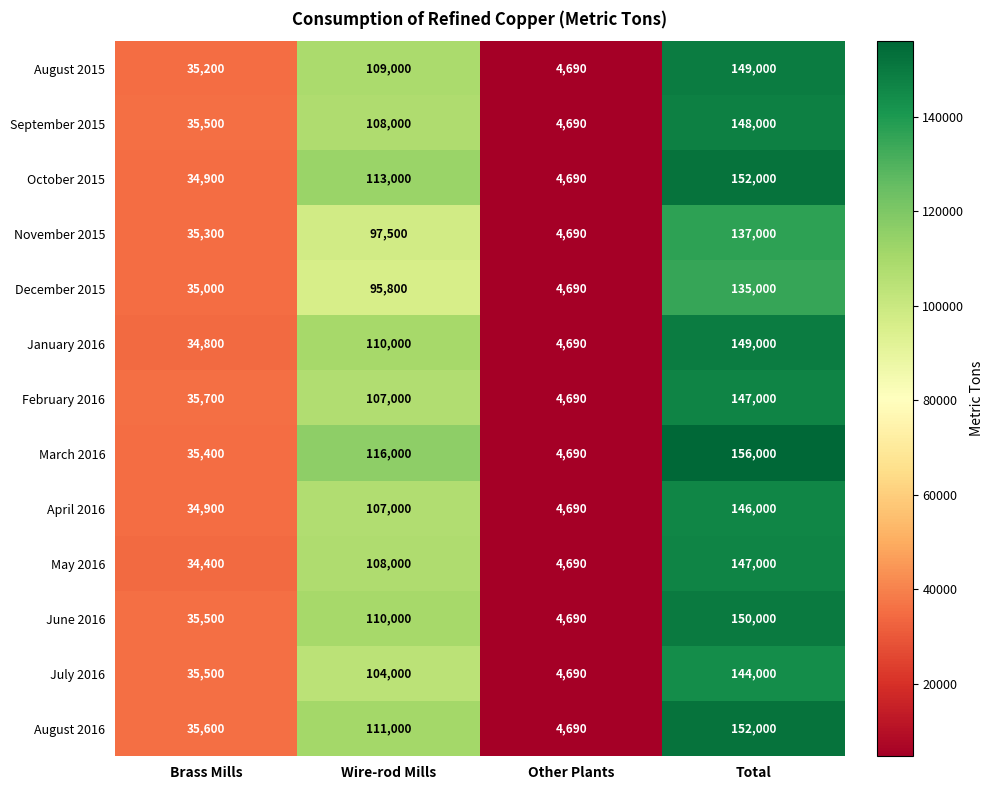

How many categories are shown in the chart?

4